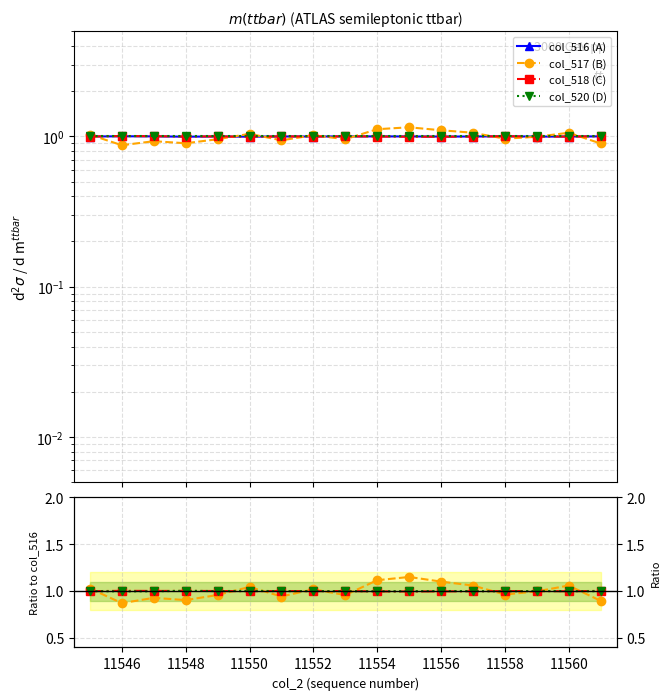

What is the maximum value shown in the chart?

1.2